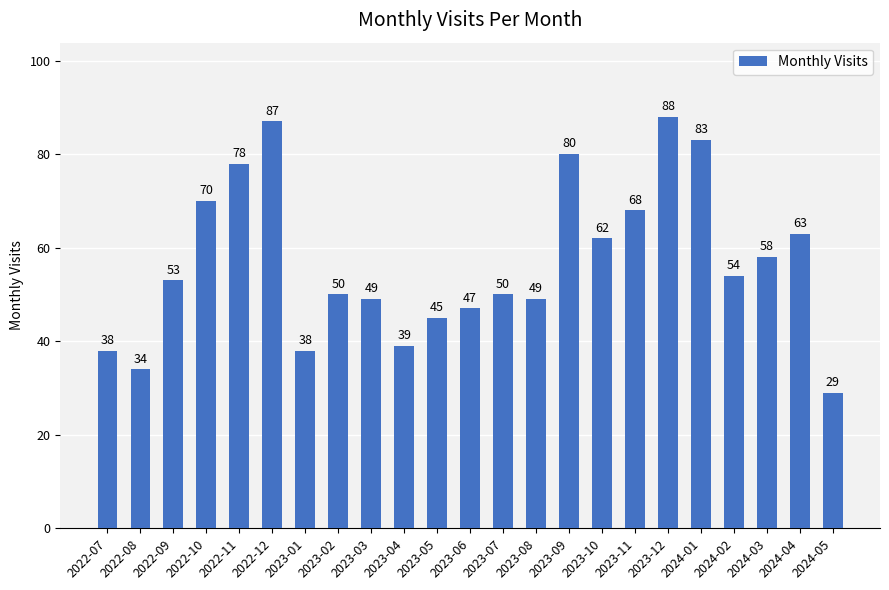

Count the number of categories in the chart.

23